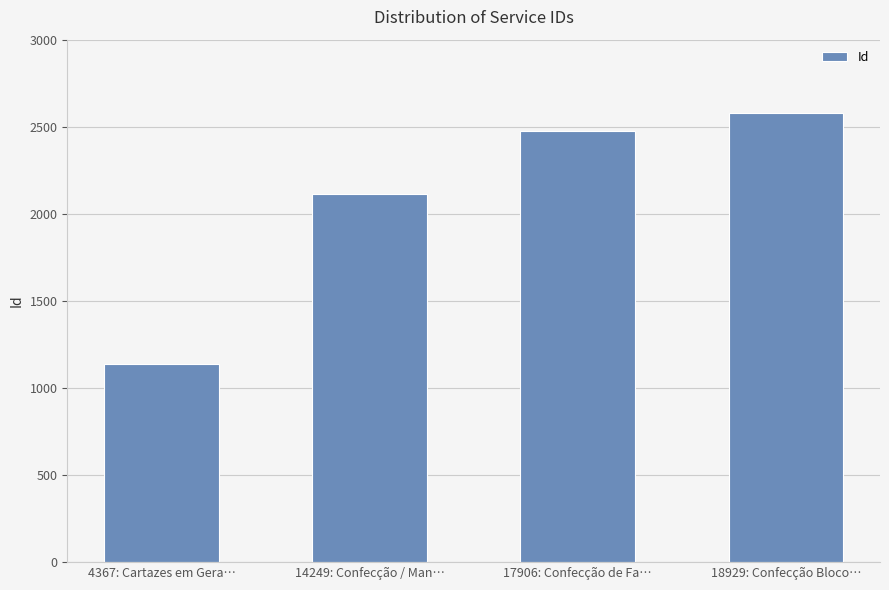

Which has a higher value, 4367: Cartazes em Gera… or 17906: Confecção de Fa…?

17906: Confecção de Fa…